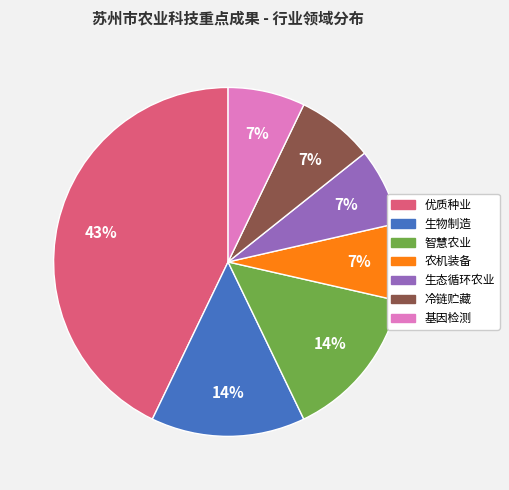

What percentage is the 智慧农业 slice, to the nearest percent?

14%